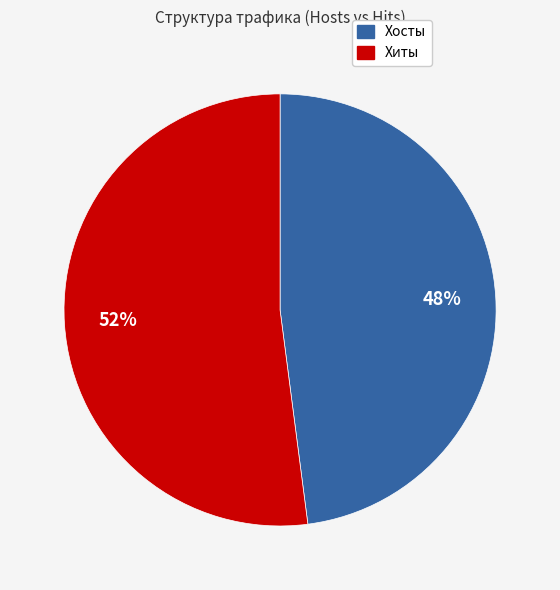

Rank the categories by value from highest to lowest.

Хиты, Хосты